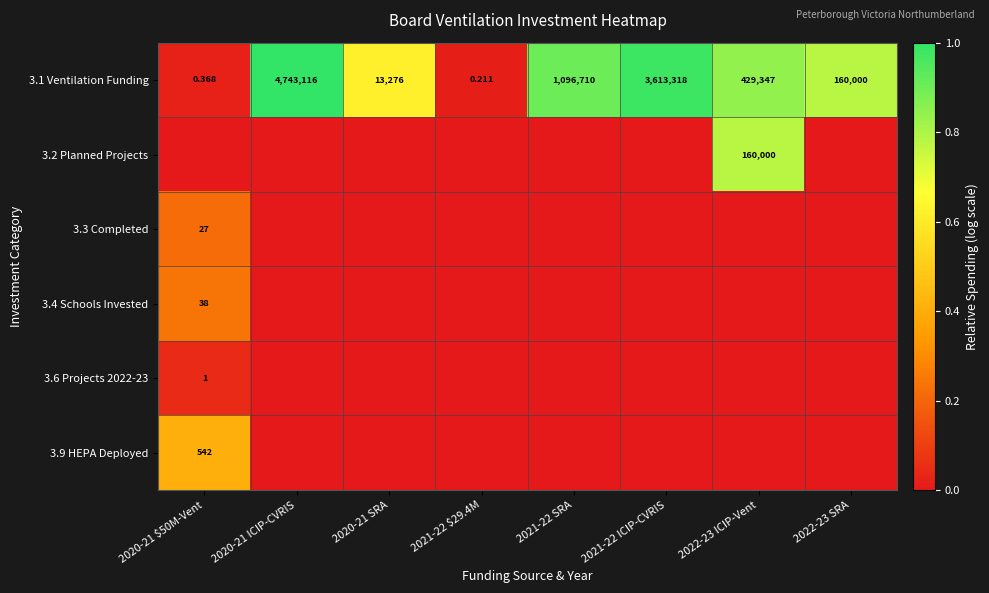

What is the total value across all series at 2022-23 ICIP-Vent?

1.6